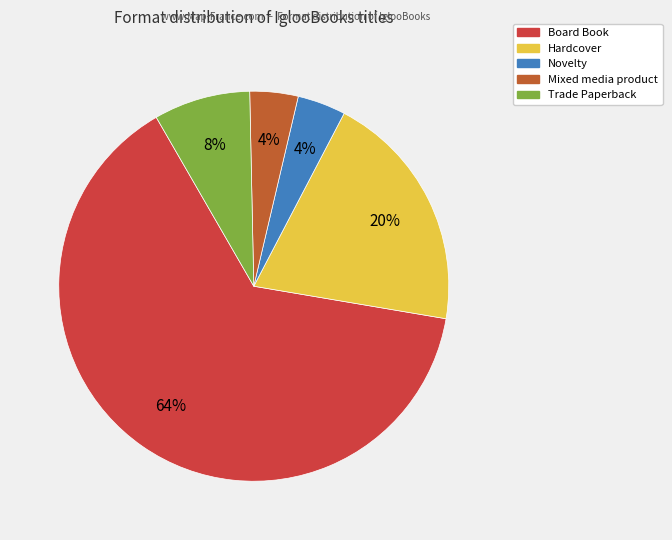

How many slices are in this pie chart?

5